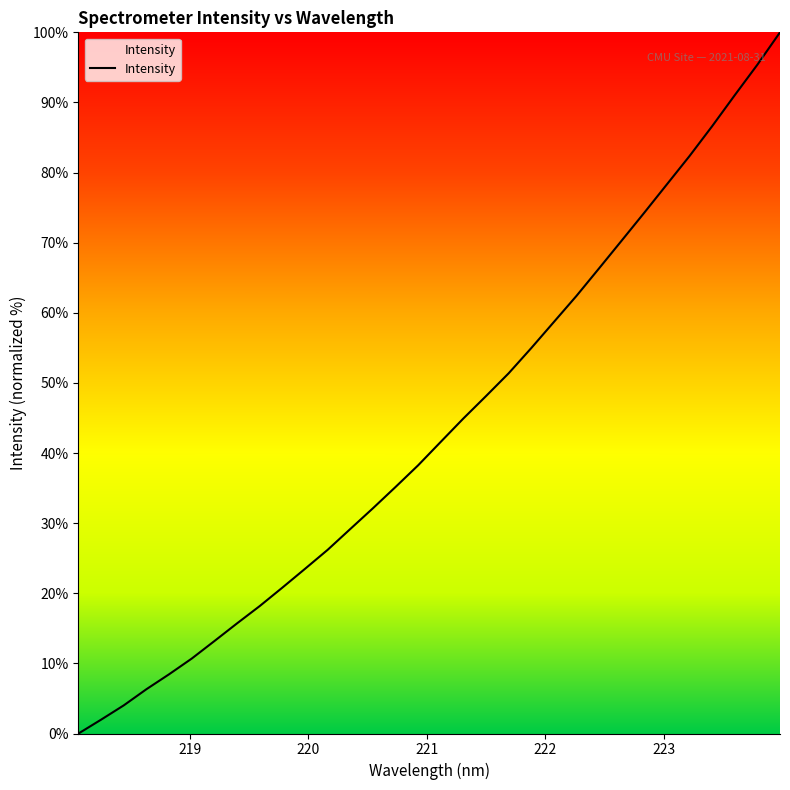

What is the maximum value shown in the chart?

100.0